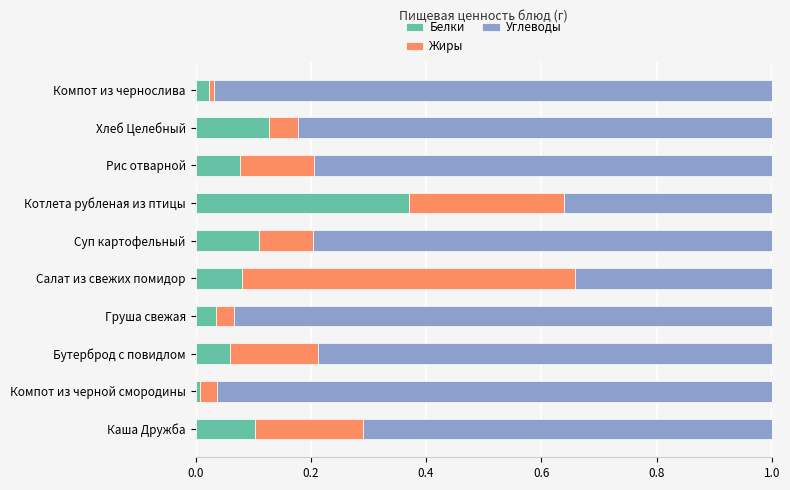

The value of Белки at Компот из черной смородины is 0.0. True or false?

True